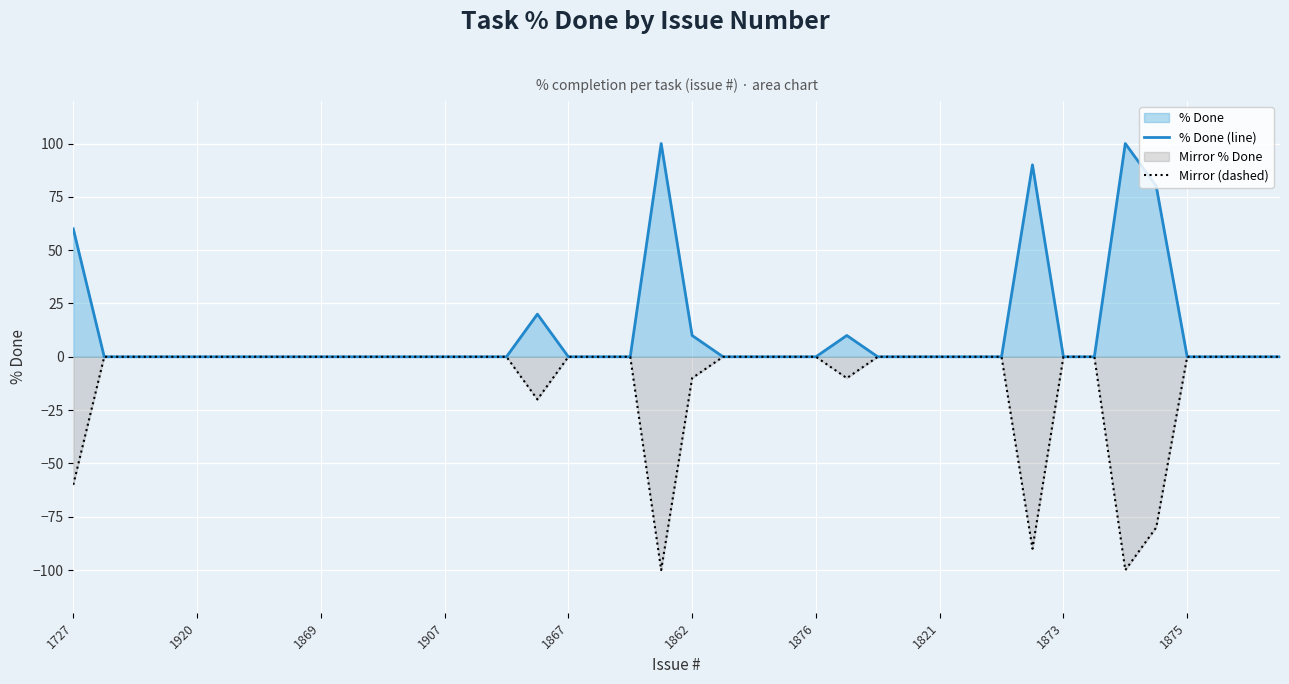

What is the sum of all Mirror (dashed) values?

-470